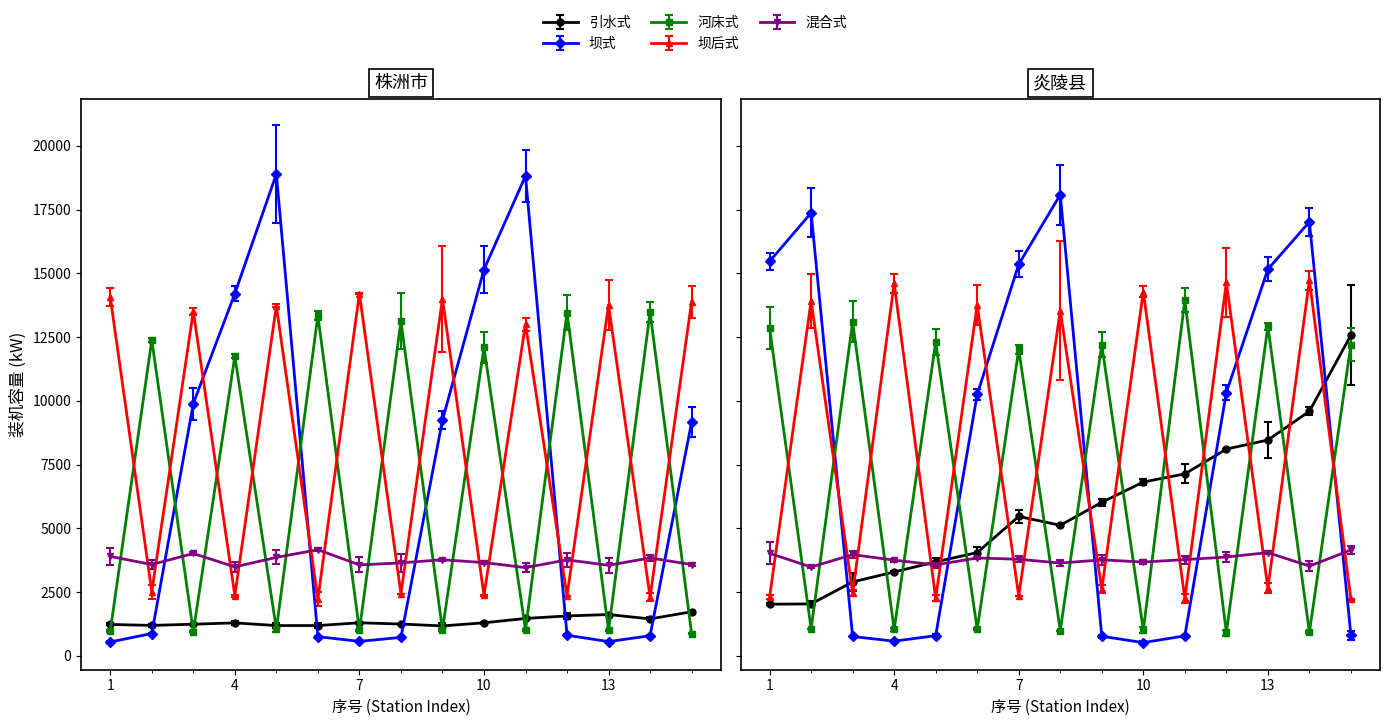

How many lines are shown in the chart?

5